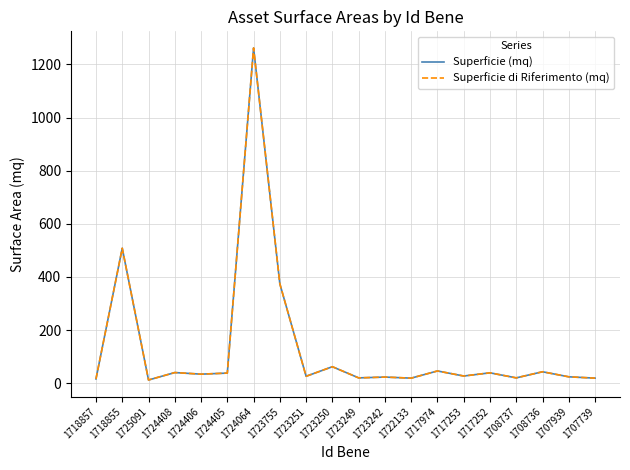

Is it true that Superficie di Riferimento (mq) equals 11 at 1707939?

False